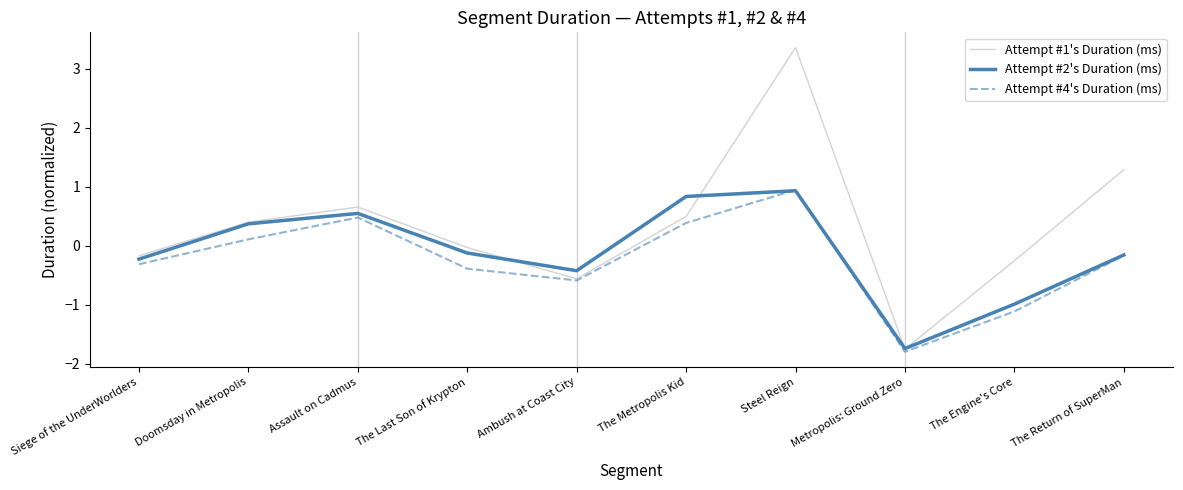

Does the chart display data point markers on the line(s)?

No